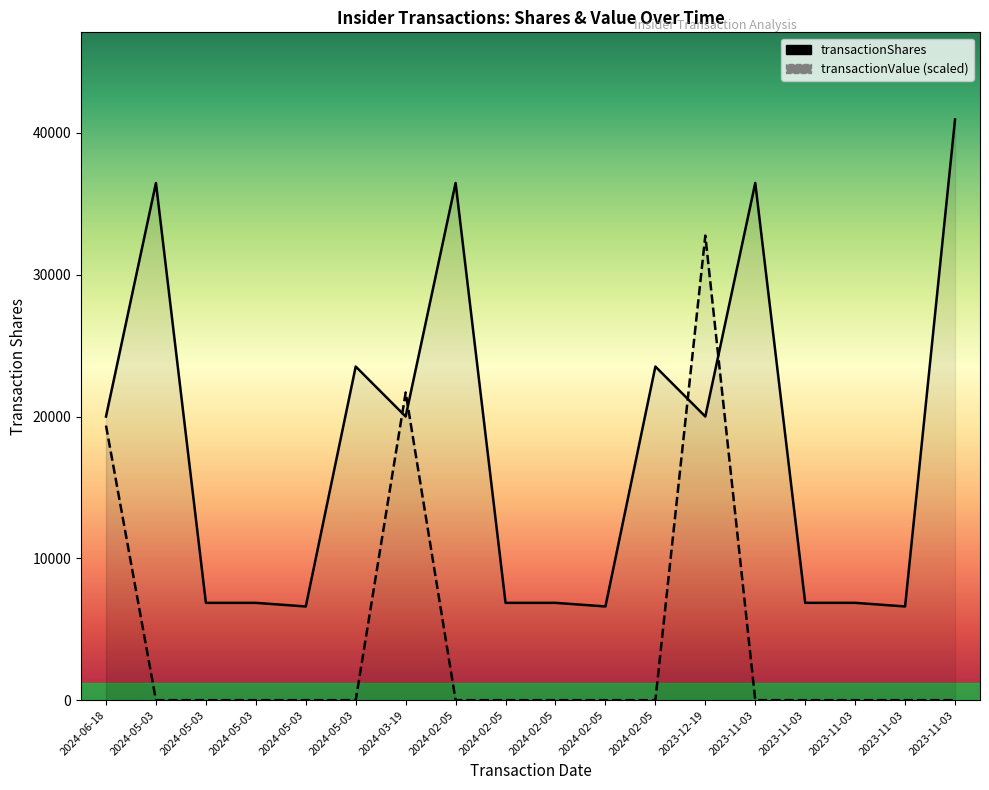

Reading right to left, list all the values displayed in this chart.

transactionShares: 40947.0	6608.0	6863.0	6863.0	36469.0	20000.0	23524.0	6608.0	6862.0	6862.0	36468.0	20000.0	23525.0	6607.0	6862.0	6862.0	36467.0	20000.0
transactionValue: 0.0	0.0	0.0	0.0	0.0	32757.6	0.0	0.0	0.0	0.0	0.0	21694.2	0.0	0.0	0.0	0.0	0.0	19362.1